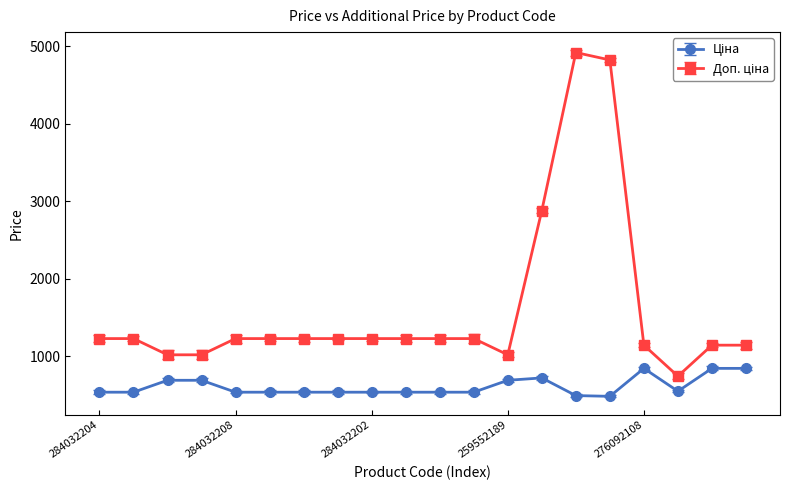

What is the smallest value displayed?

482.1